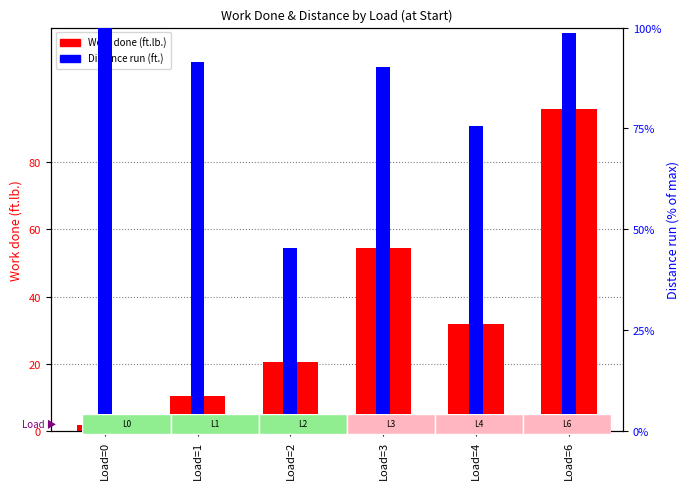

The value of Work done (ft.lb.) at Load=1 is 4174.9. True or false?

False